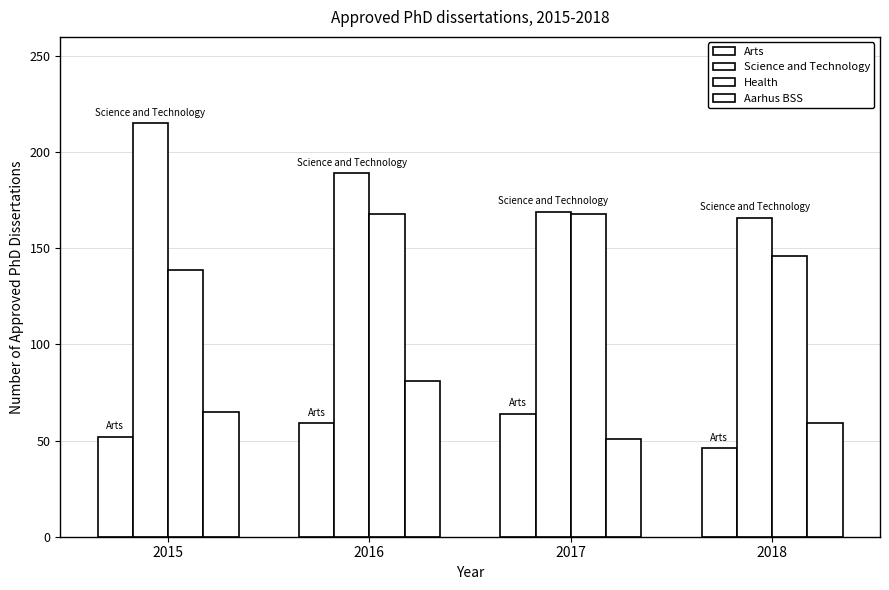

True or false: Science and Technology has a value of 215 at 2015.

True